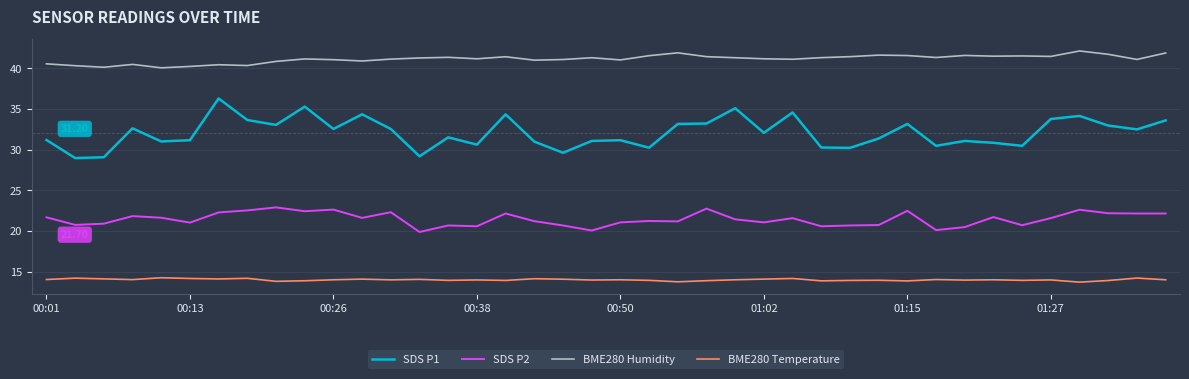

Which series has the largest total across all categories?

BME280 Humidity